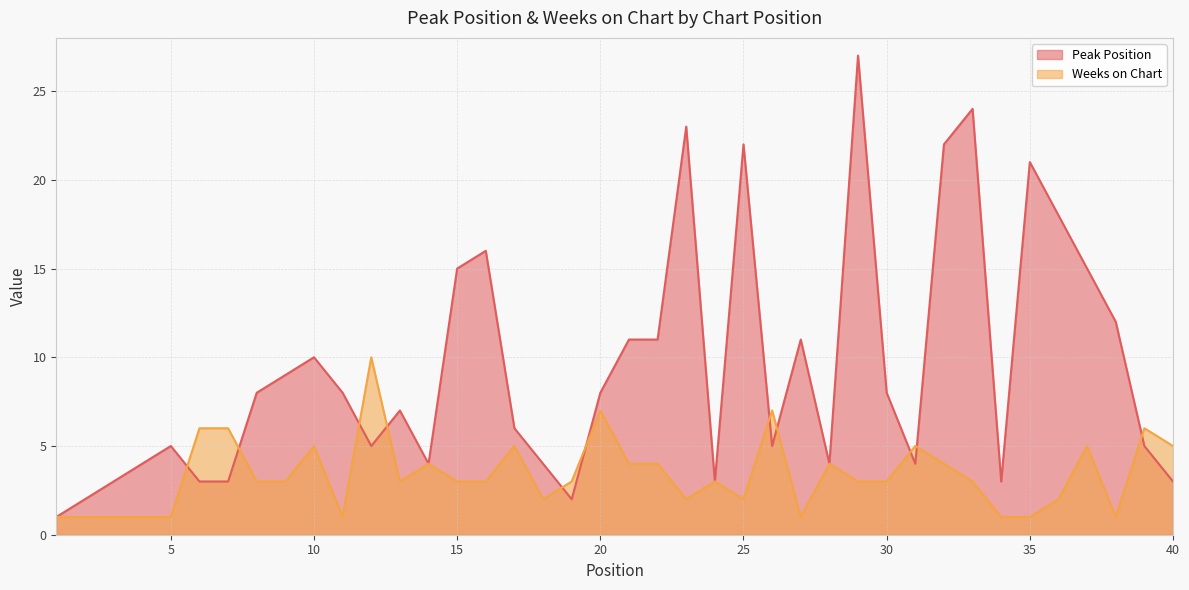

Reading left to right, transcribe all the data shown in this chart.

Peak Position: 1	2	3	4	5	3	3	8	9	10	8	5	7	4	15	16	6	4	2	8	11	11	23	3	22	5	11	4	27	8	4	22	24	3	21	18	15	12	5	3
Weeks on Chart: 1	1	1	1	1	6	6	3	3	5	1	10	3	4	3	3	5	2	3	7	4	4	2	3	2	7	1	4	3	3	5	4	3	1	1	2	5	1	6	5